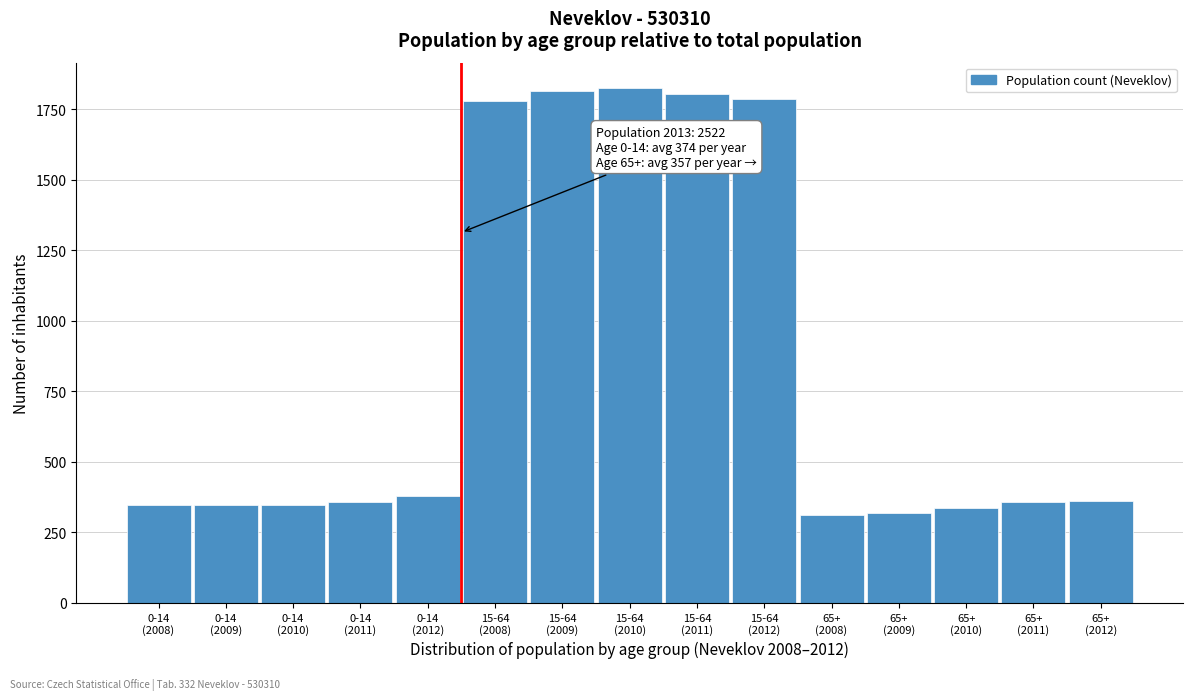

What is the difference between the maximum and minimum values?

1512